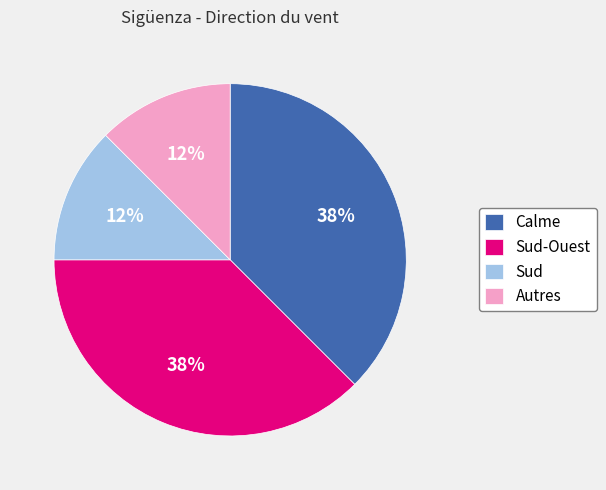

Combined, do Calme and Sud-Ouest account for over 50%?

Yes